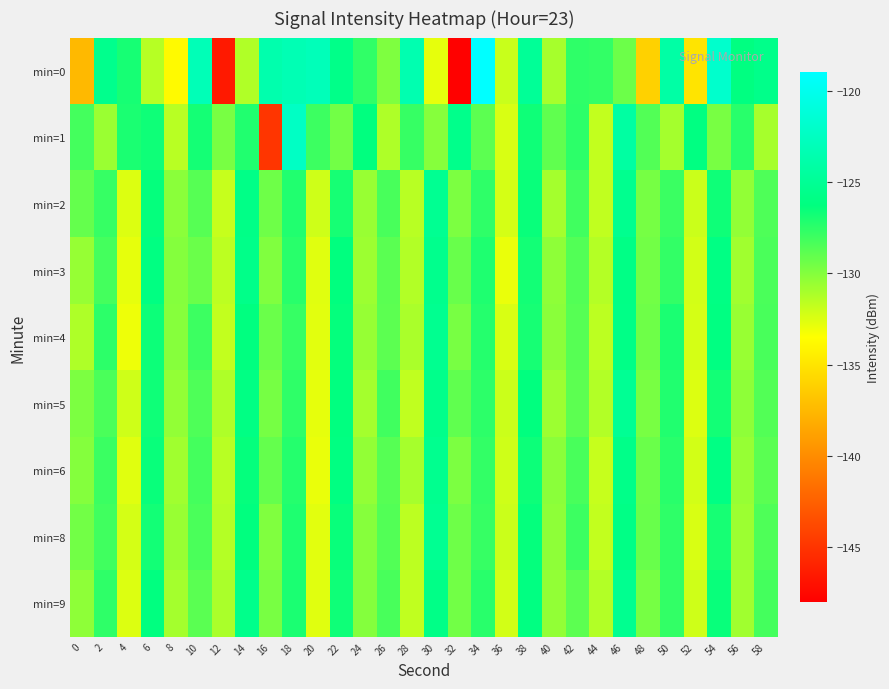

Which has a higher value, 16 or 18?

18